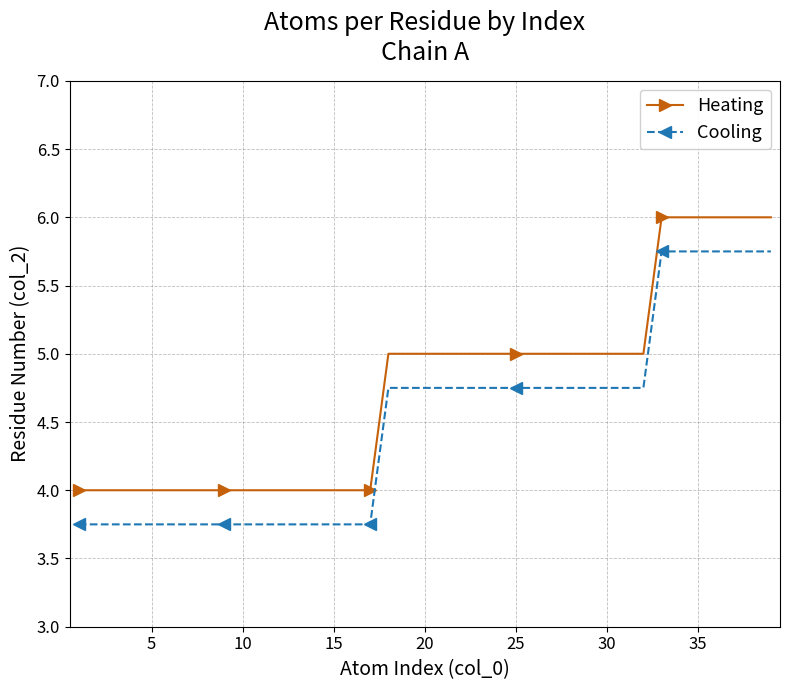

At how many categories does at least one series exceed 4?

22